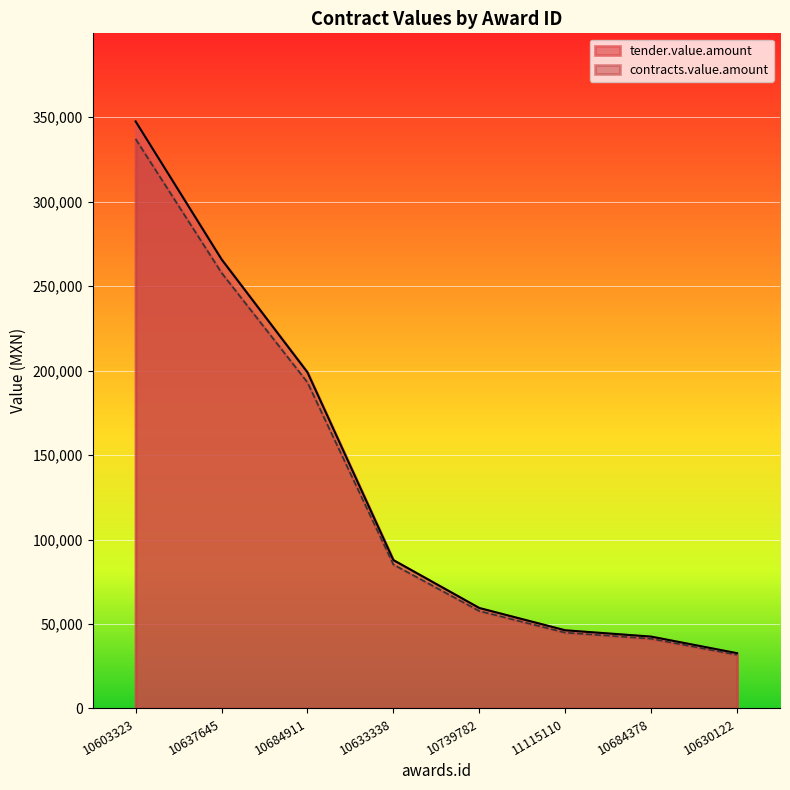

Does the chart display data point markers on the line(s)?

No